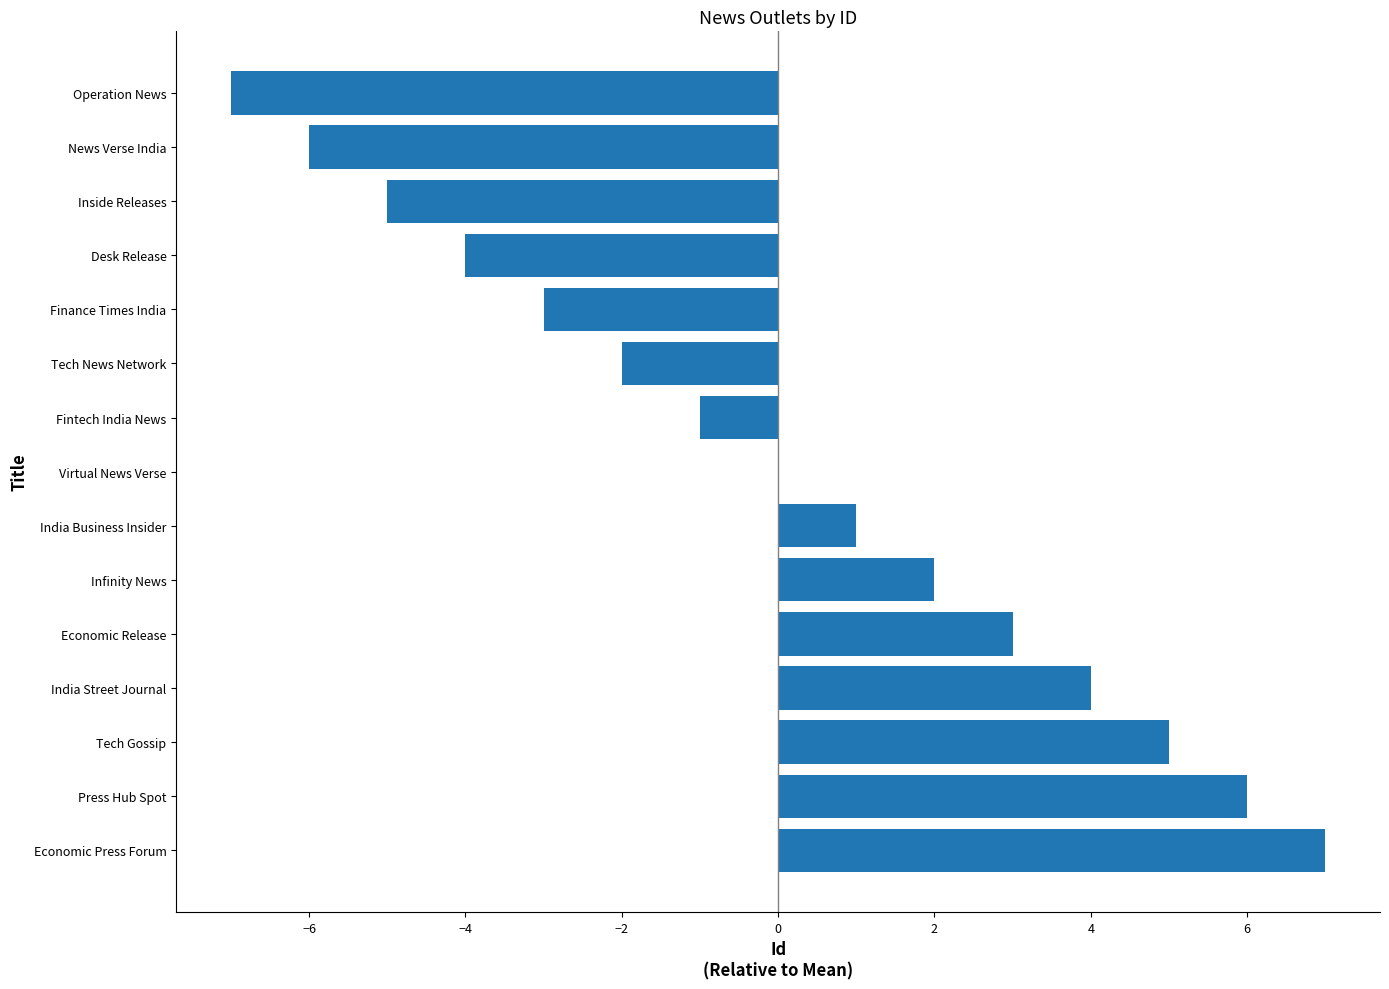

What is the greatest value displayed?

7